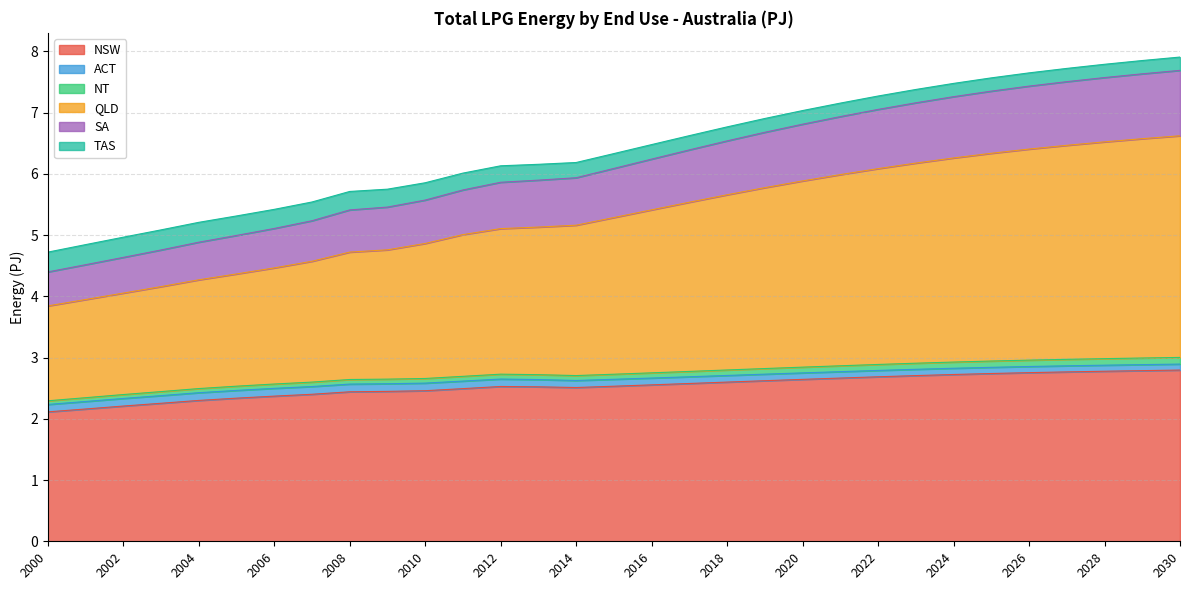

What is the maximum value for NSW?

2.8